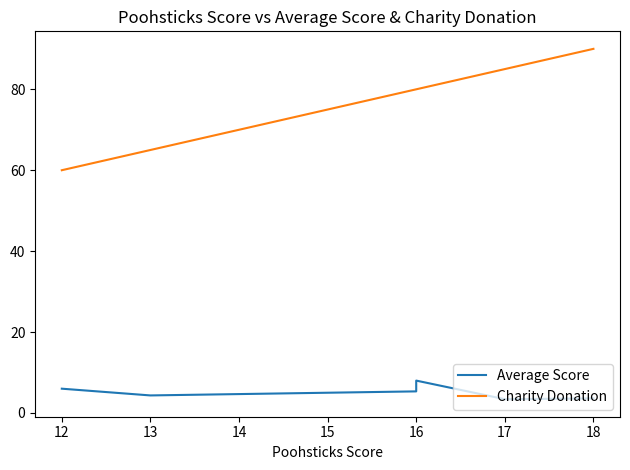

Which series changed the most between 13 and 18?

Charity Donation